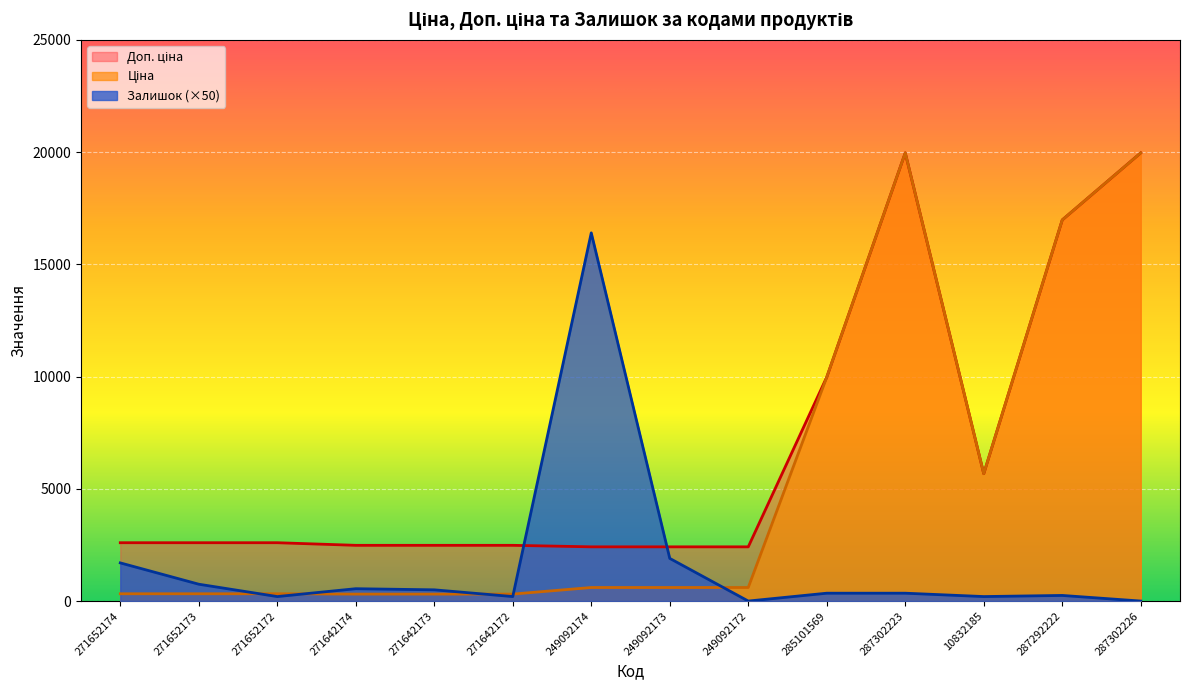

What is the value of the Ціна point at the 5th from the left?

310.3